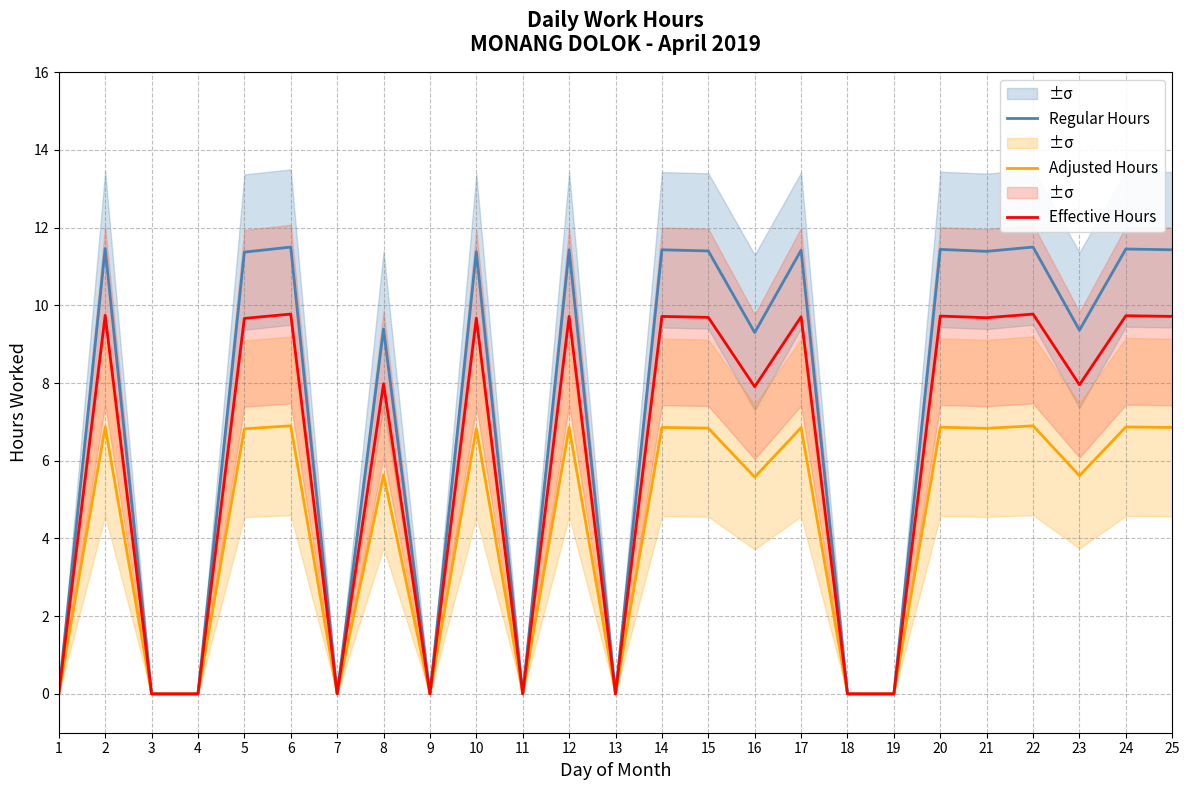

The Regular Hours series shows 11.4 at 20. True or false?

True